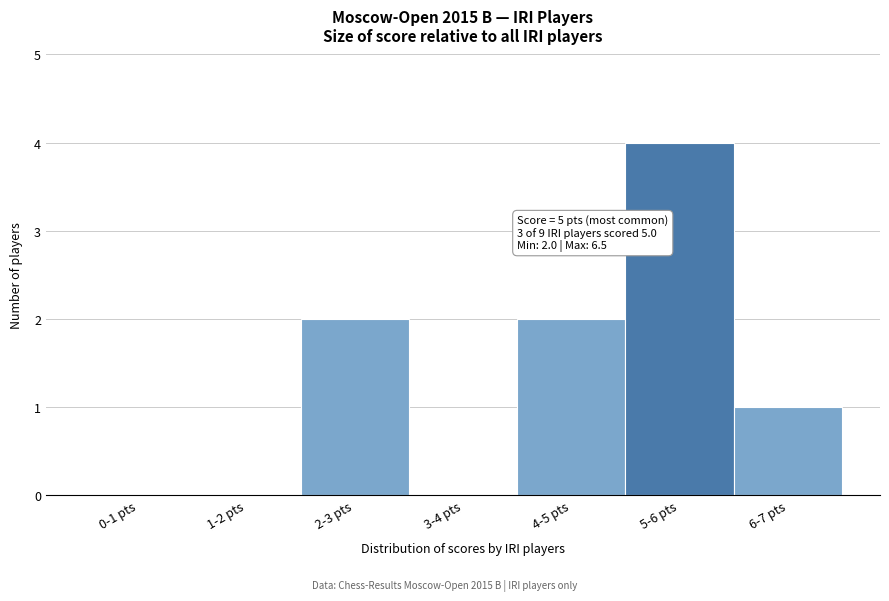

Reading left to right, what are all the values shown in this chart?

0-1 pts=0	1-2 pts=0	2-3 pts=2	3-4 pts=0	4-5 pts=2	5-6 pts=4	6-7 pts=1